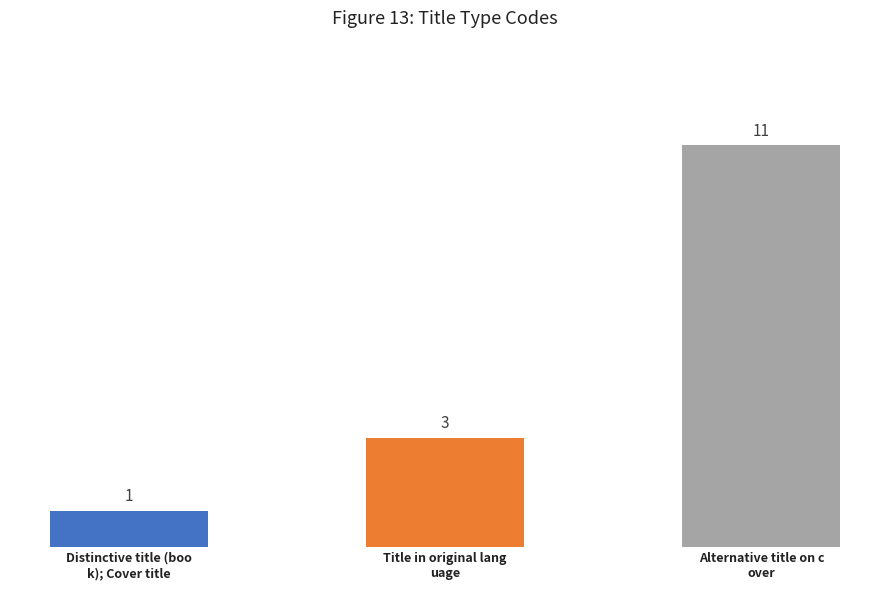

What is the ratio of the value at Distinctive title (boo
k); Cover title to the value at Alternative title on c
over?

0.1